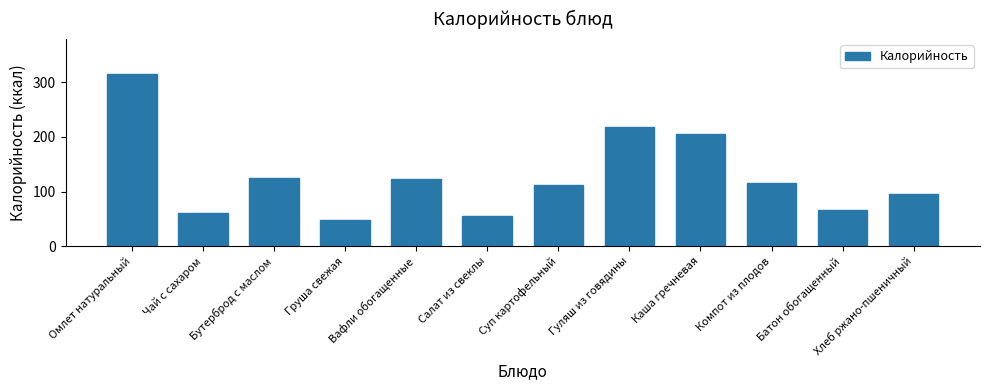

Are the bars grouped side by side (vs. stacked)?

No